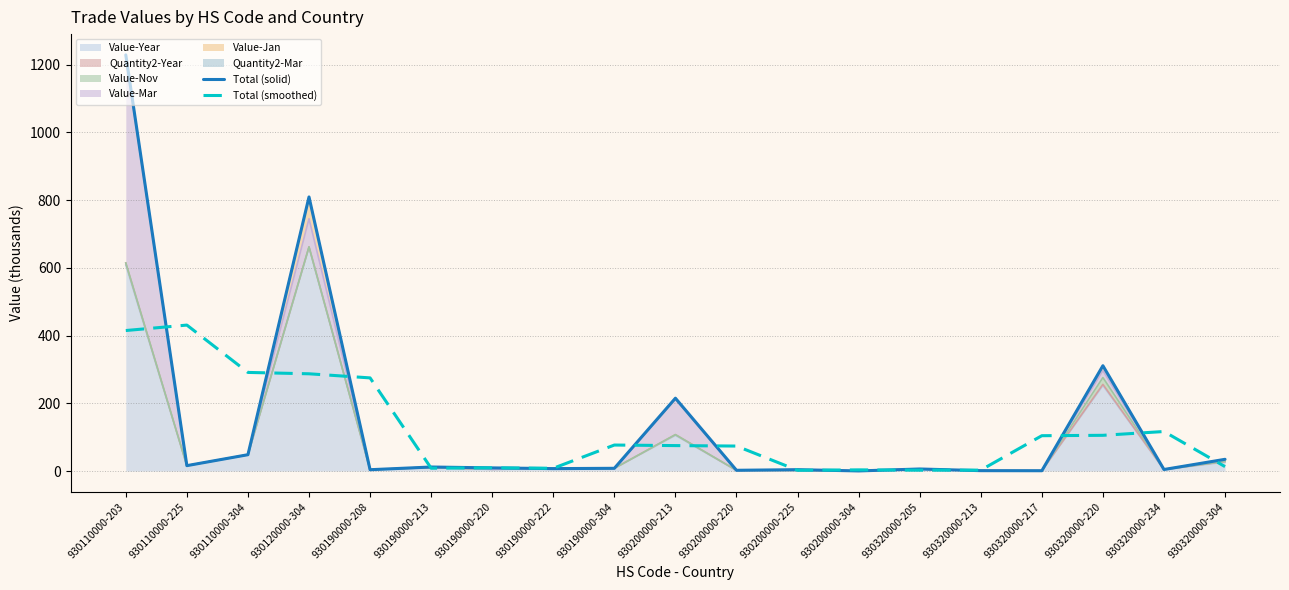

How many lines are shown in the chart?

2